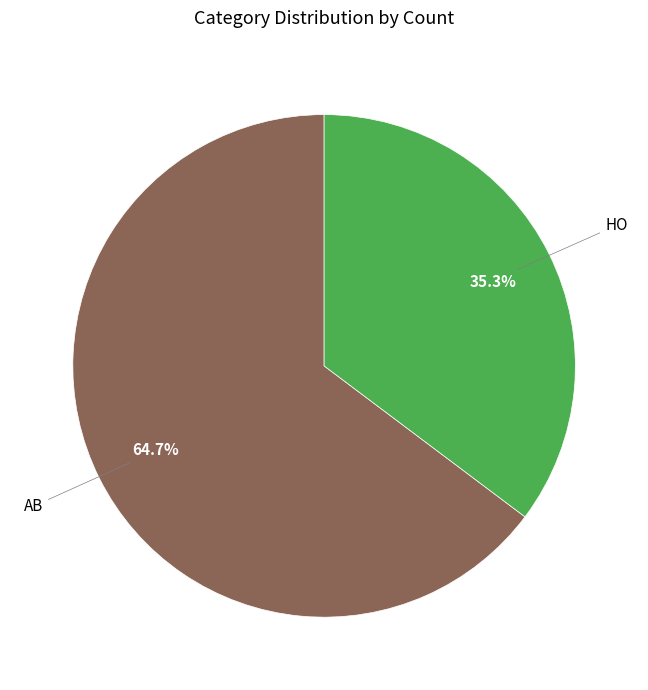

Does any single category account for the majority?

Yes